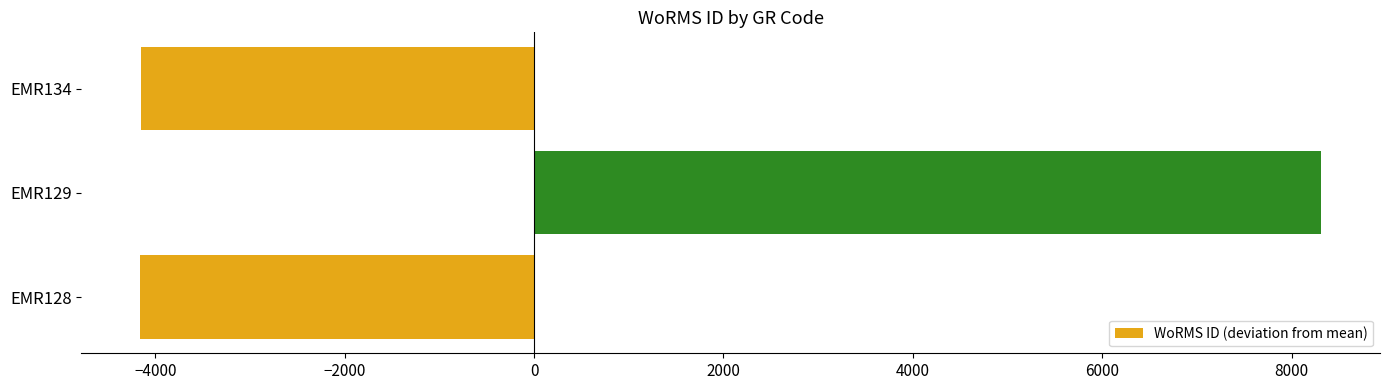

How many positive values are there?

1